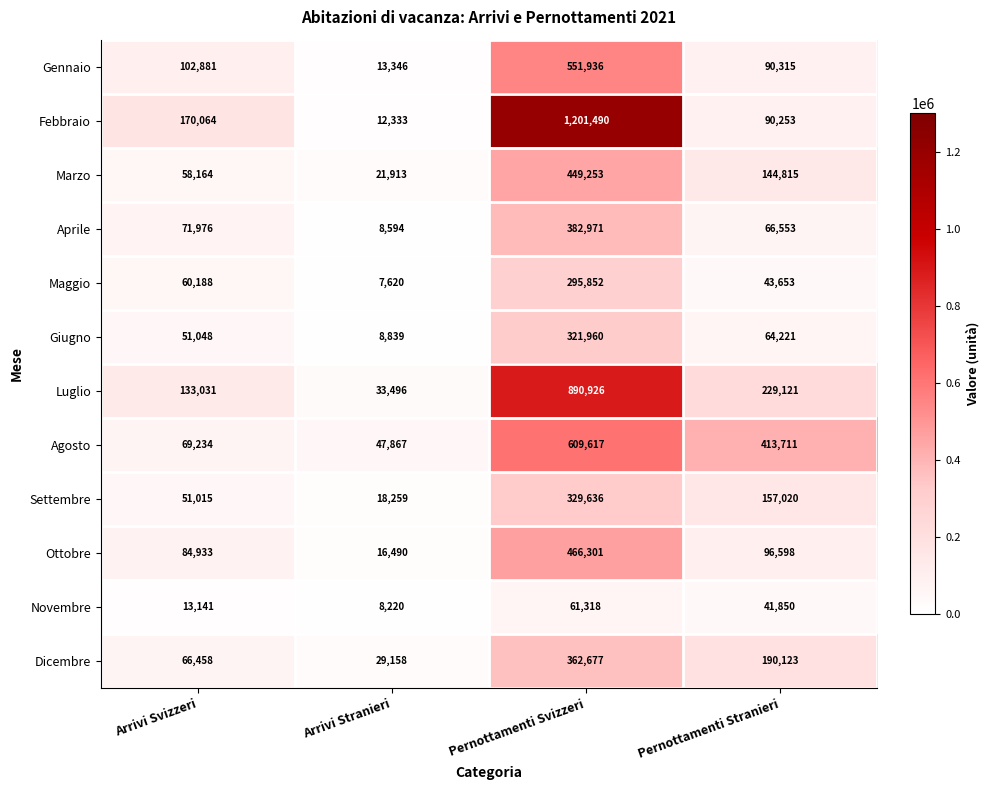

What is the total value across all series at Pernottamenti Svizzeri?

5923937